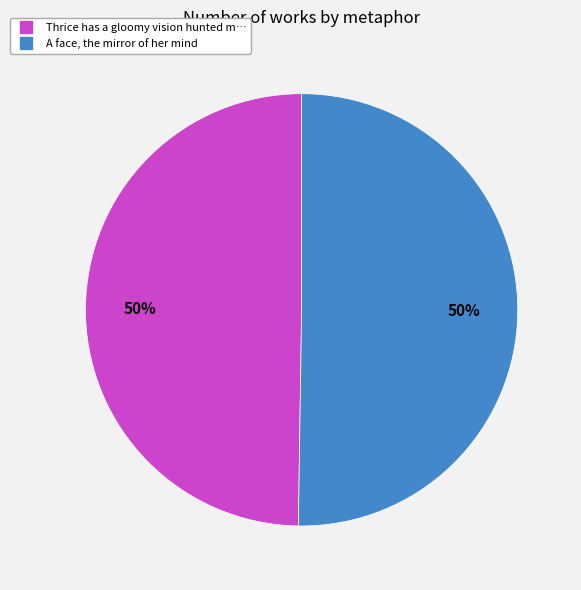

To the nearest percent, what is the average slice percentage?

50%